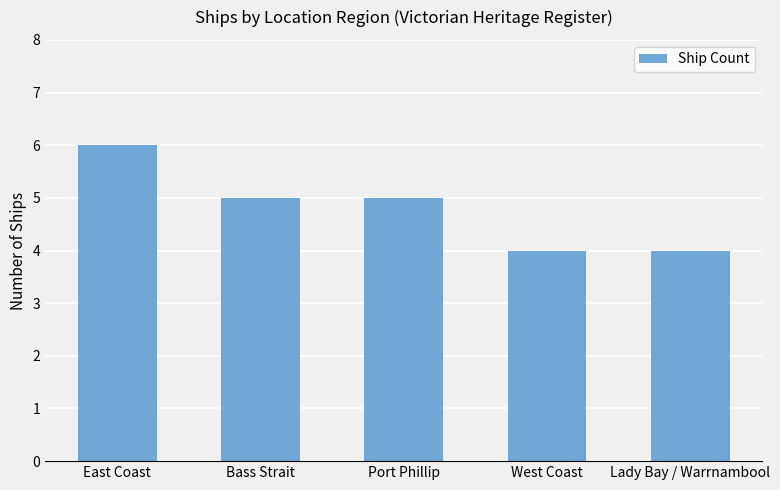

True or false: the data shows 1 at Port Phillip.

False